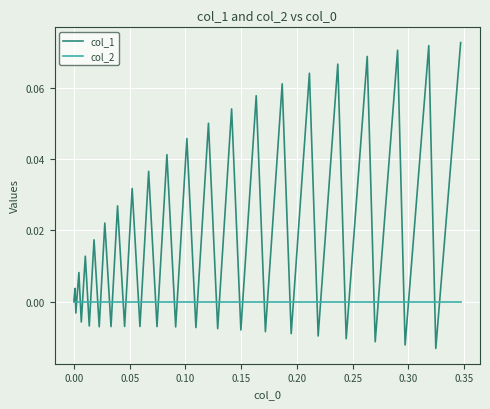

Does the chart have visible grid lines?

Yes